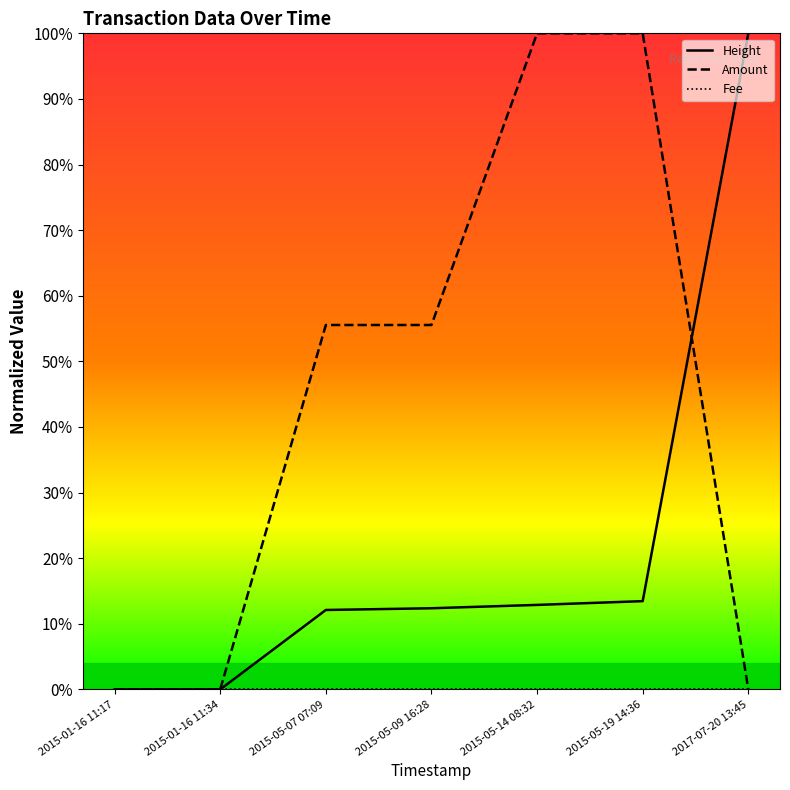

Is this an area chart (filled region under the line)?

No